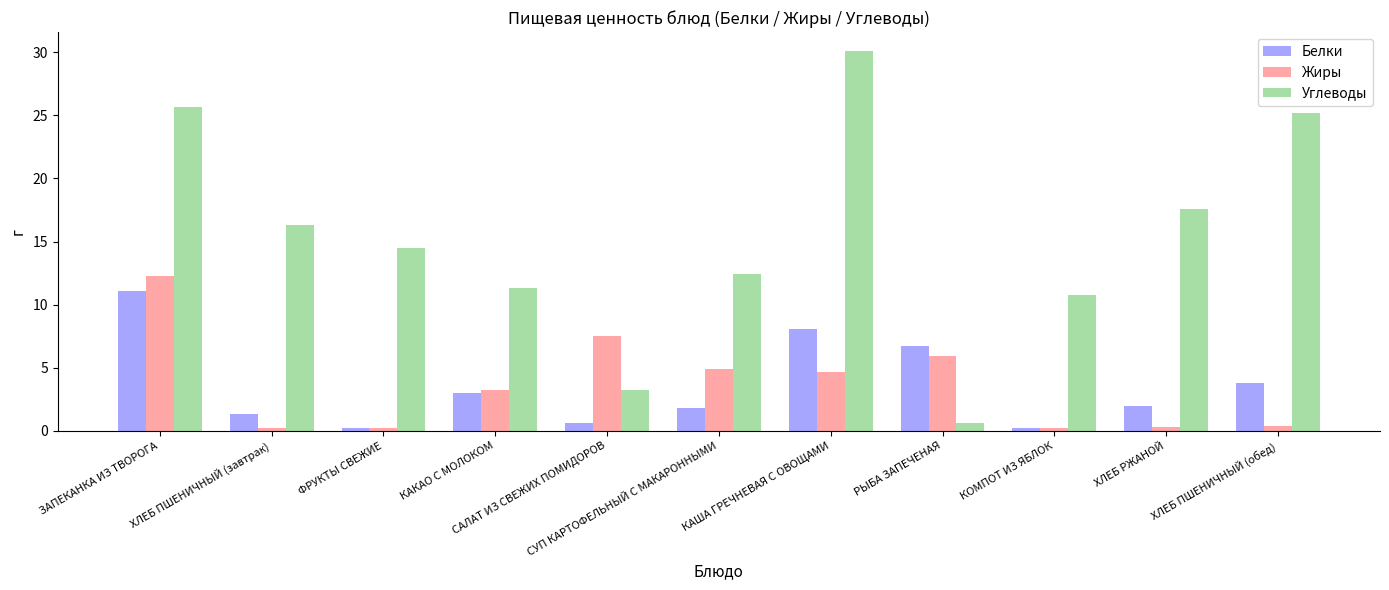

Are the bars horizontal?

No